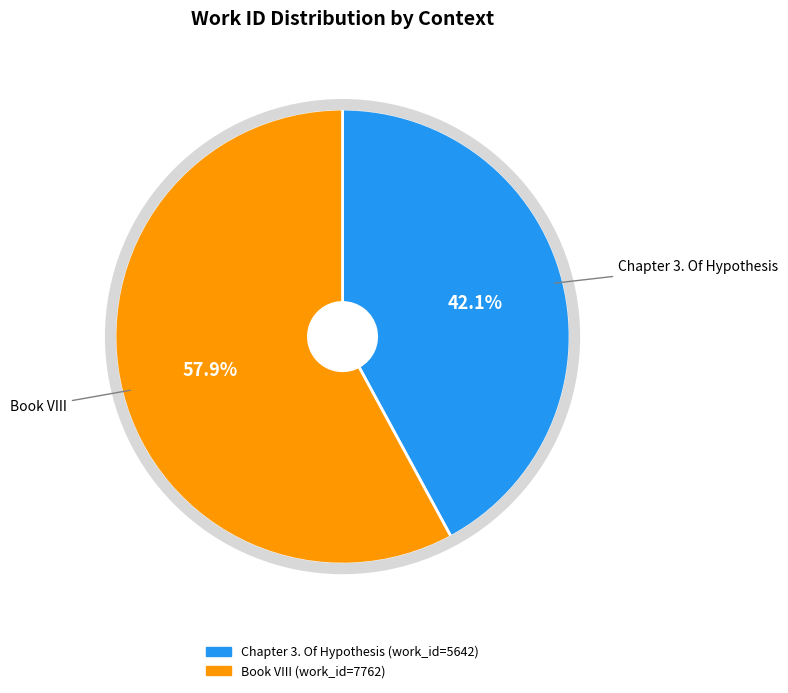

What is the largest slice in the pie chart?

Book VIII